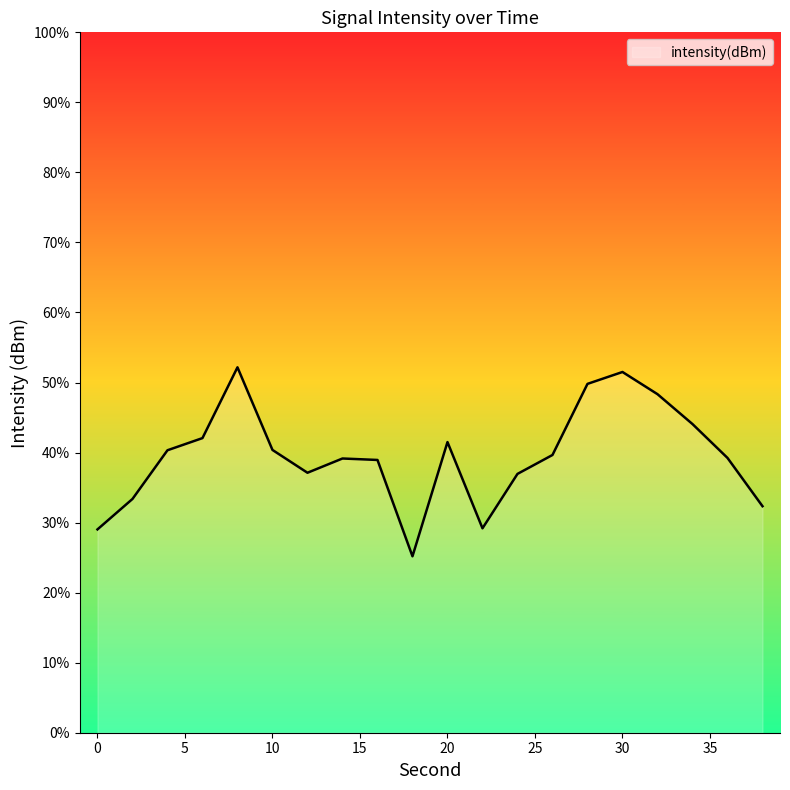

What is the sum of the values at 10 and 24?

-261.3